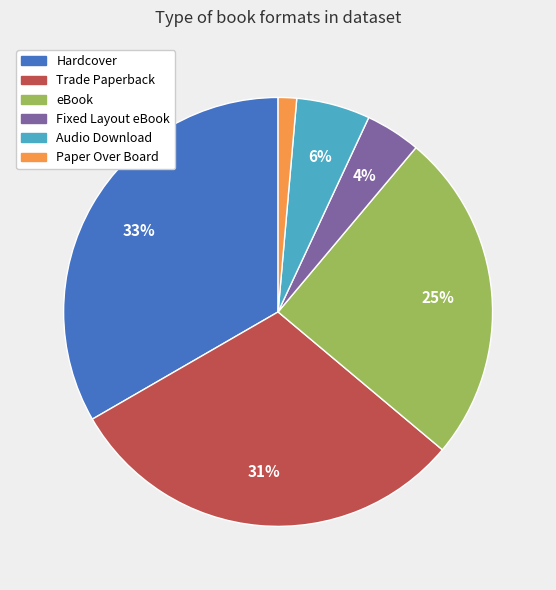

The Hardcover slice represents 22% of the pie. True or false?

False